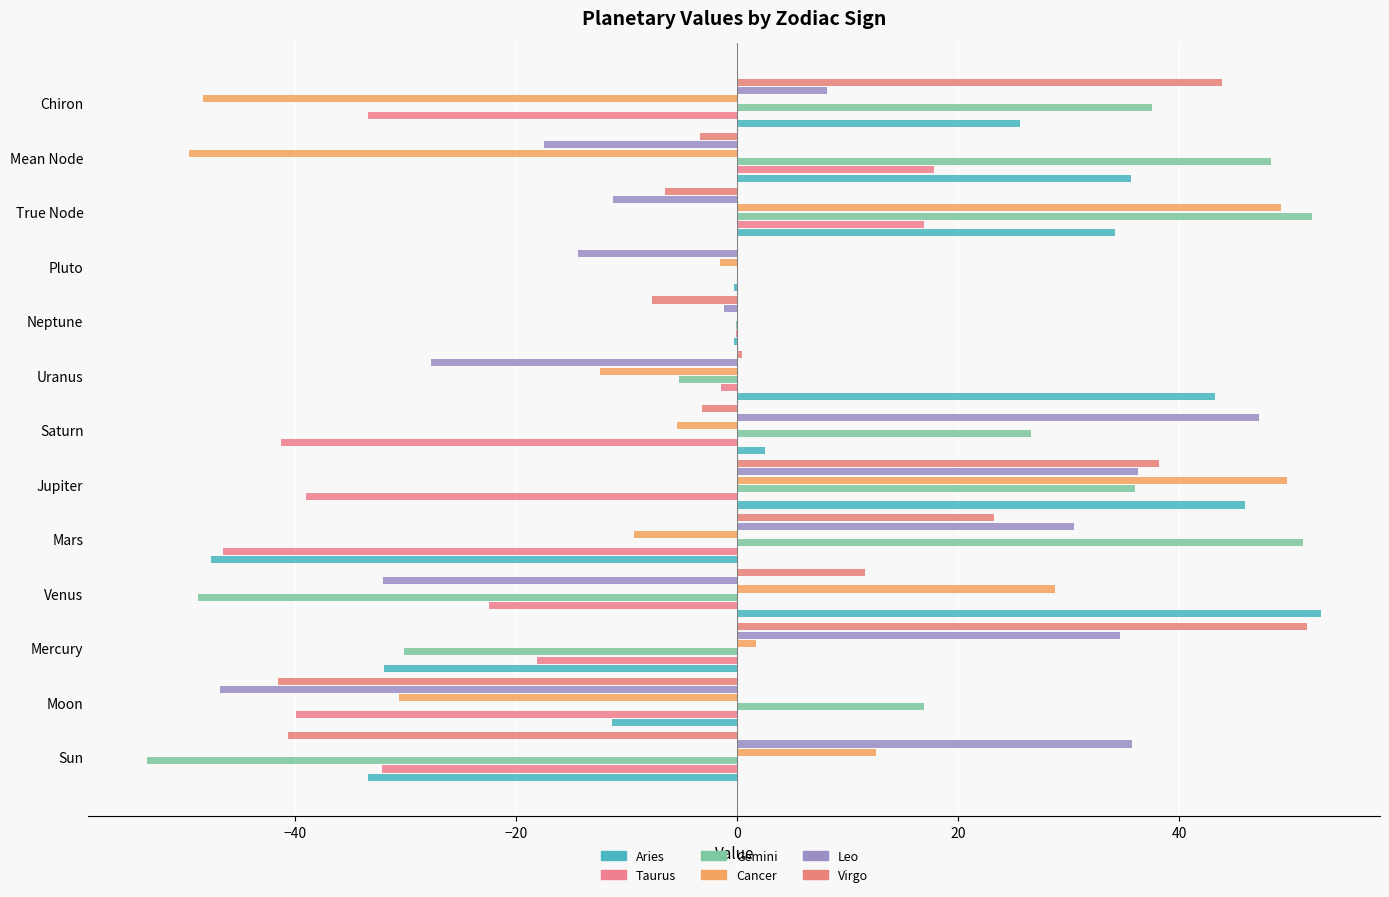

How many distinct data groups are displayed?

6